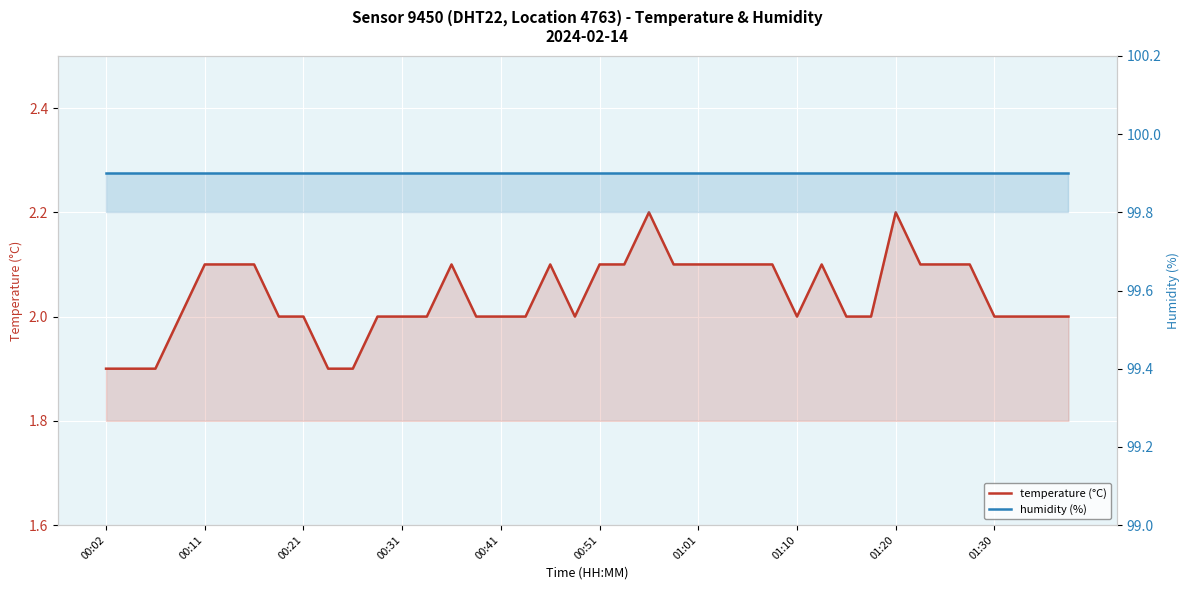

At how many categories does at least one series exceed 4?

40